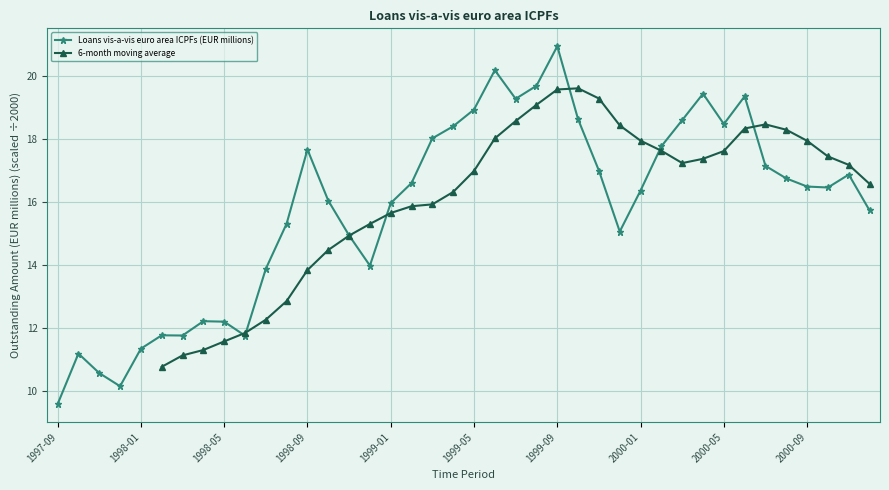

Is this an area chart (filled region under the line)?

No